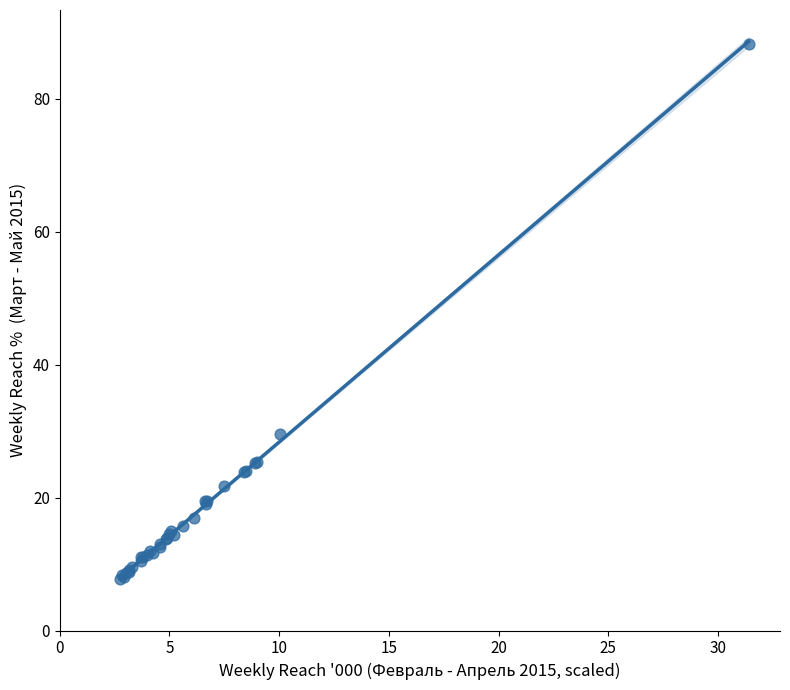

What Y value in the scatter plot is closest to 48?

29.5